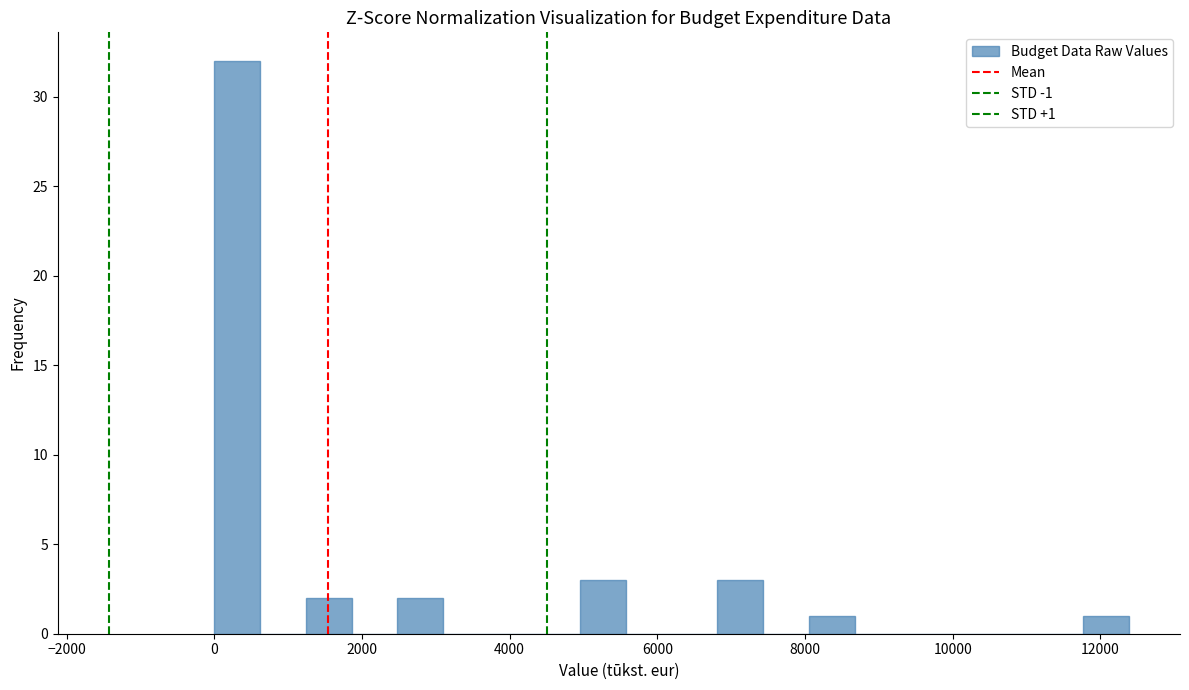

Around what value on the x-axis is the tallest bar? Give the approximate position of its centre, as read against the axis.

400